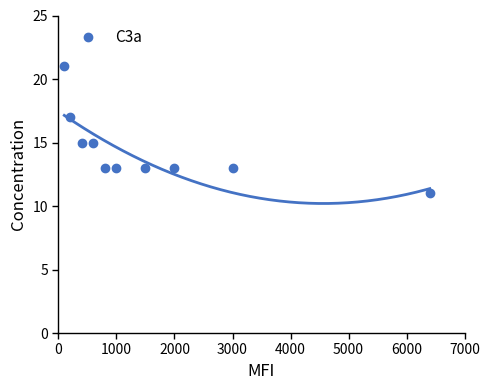

Is it true that C3a equals 20 at 1000?

False